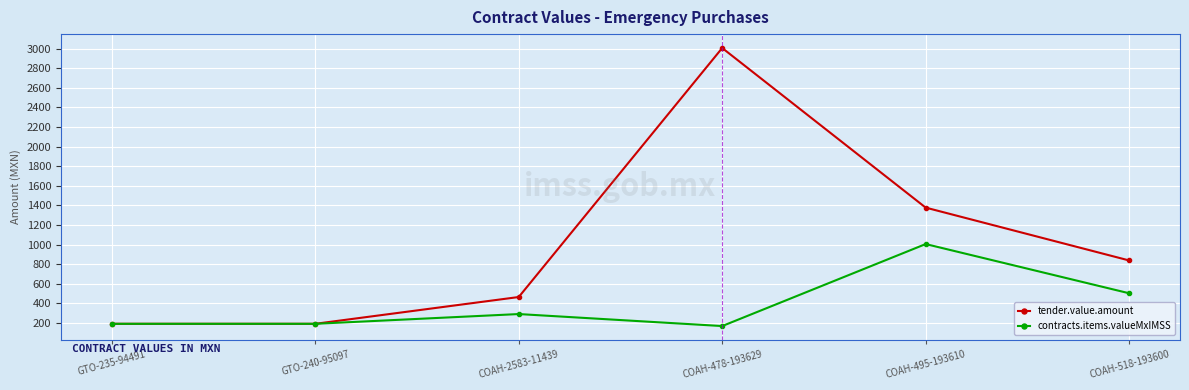

In tender.value.amount, how many points are higher than both neighbors (excluding endpoints)?

1